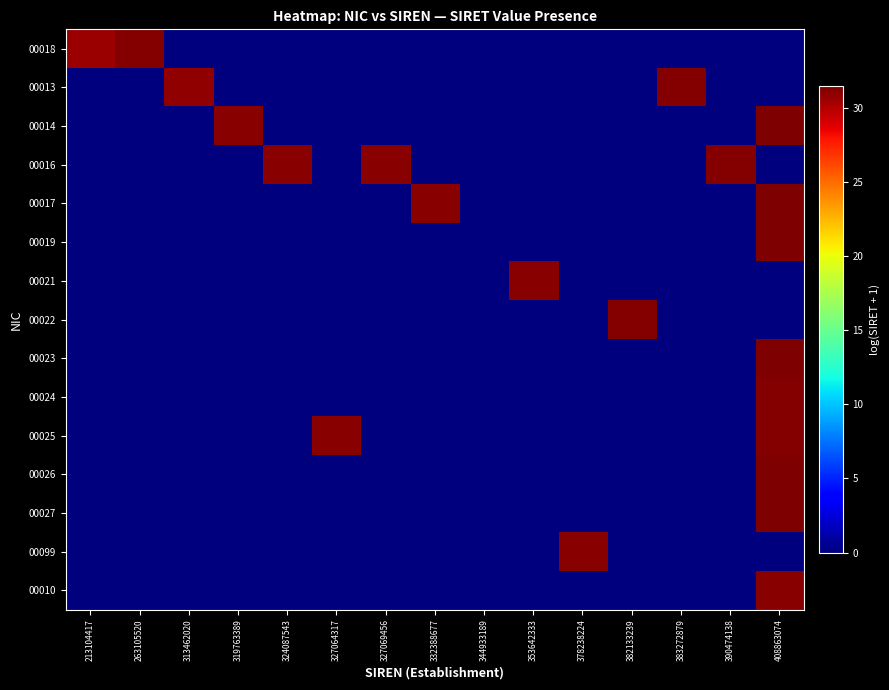

Between 383272879 and 263105520, which is larger?

263105520